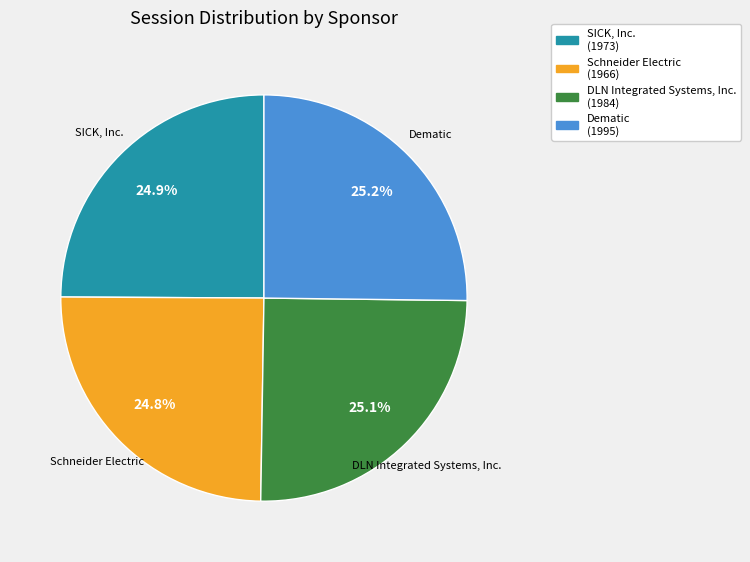

What is the total percentage of SICK, Inc. (1973) and Schneider Electric (1966)?

49.7%